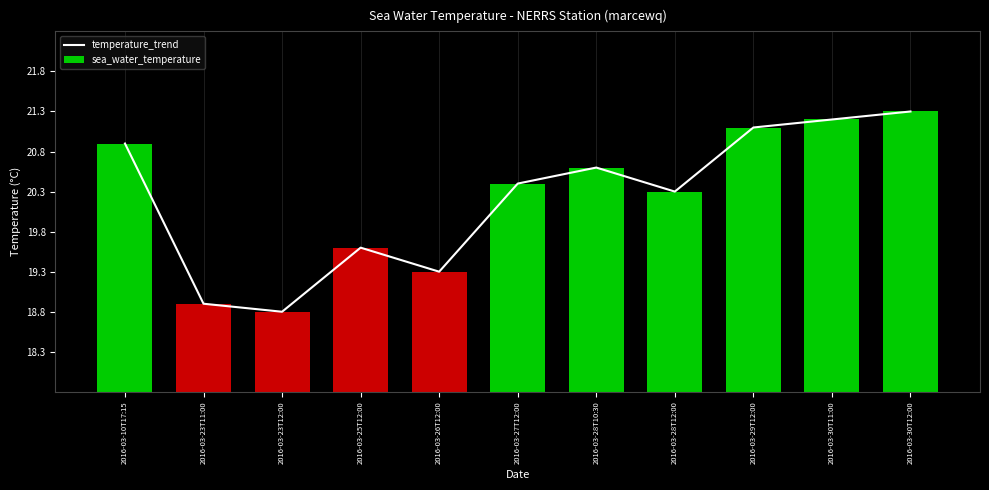

Is it true that temperature_trend equals 21.1 at 2016-03-29T12:00?

True